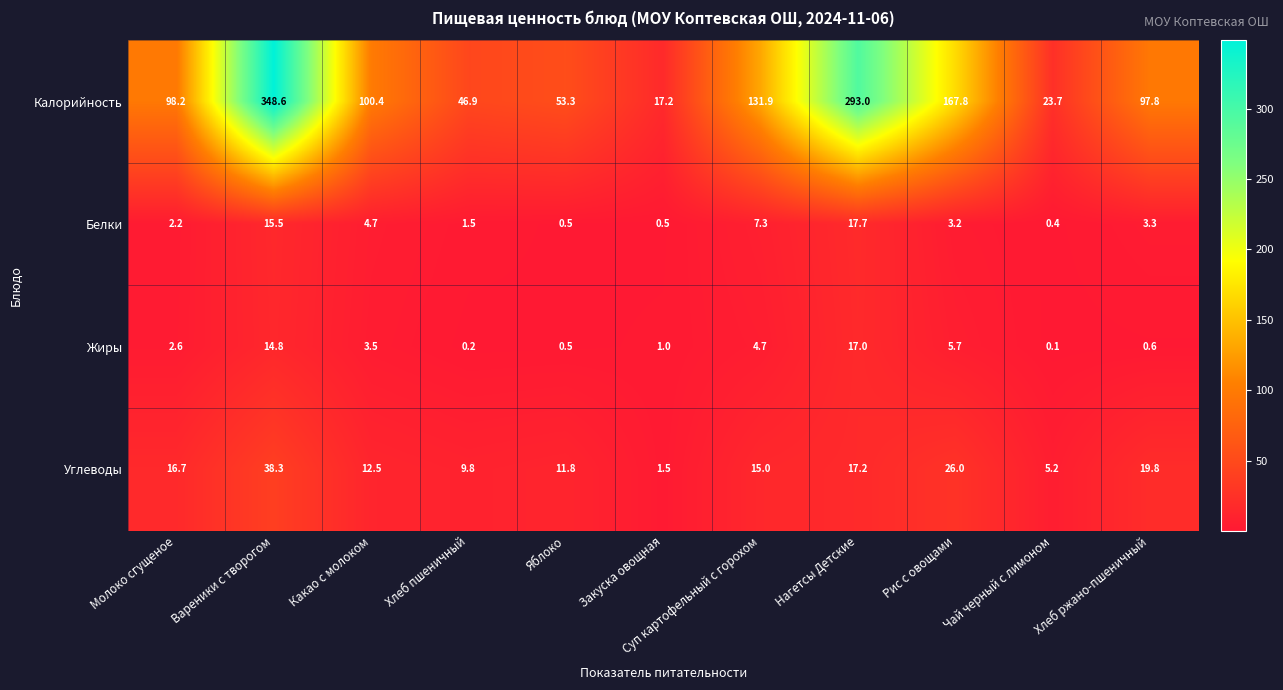

The Калорийность series shows 23.7 at Чай черный с лимоном. True or false?

True